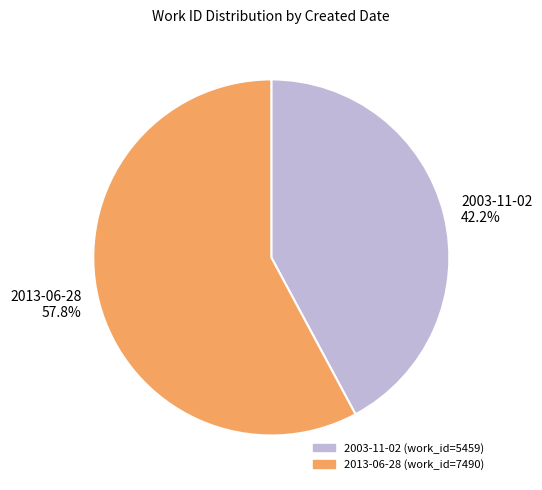

Approximately how many times larger is the value at 2013-06-28 compared to 2003-11-02?

1.4